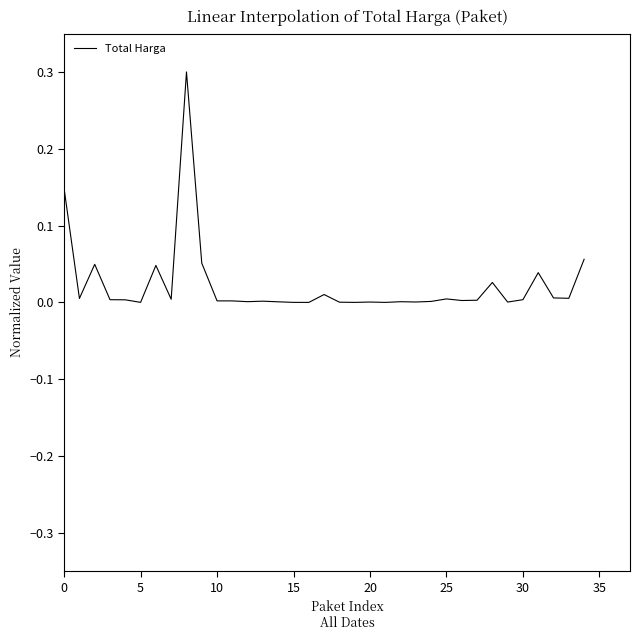

What is the maximum value shown in the chart?

0.3